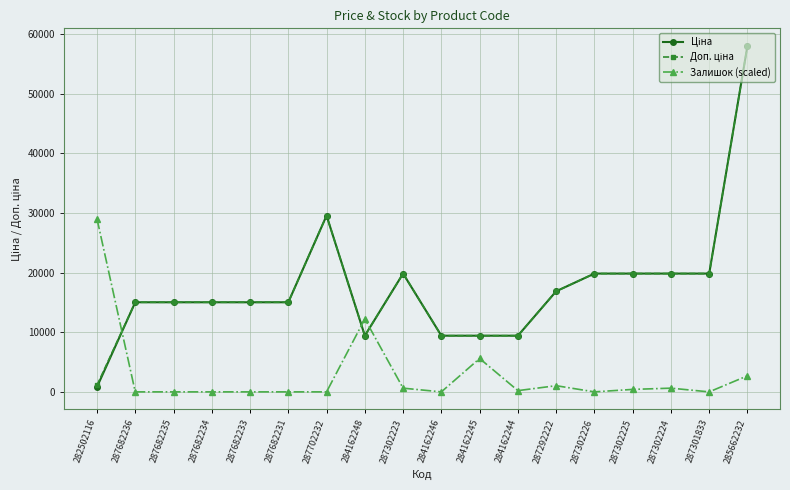

At which category is the sum across all series the highest?

285662232